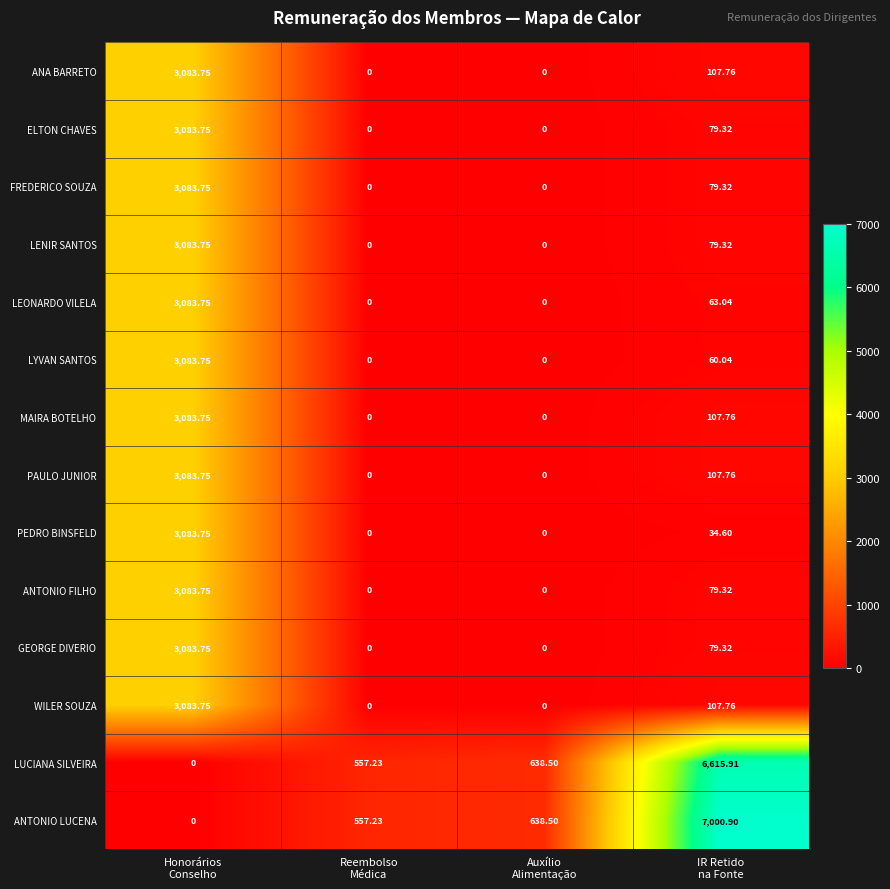

Count the number of data series in this chart.

14